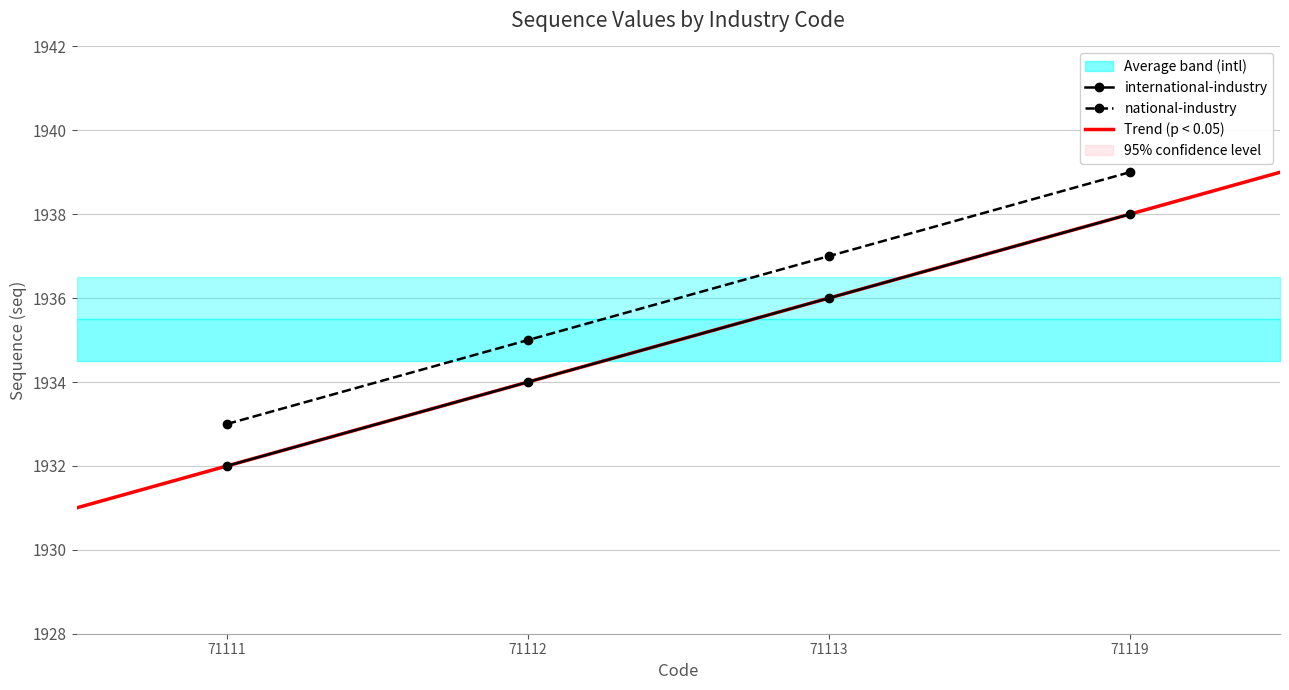

What is the difference between the maximum and minimum values in the national-industry series?

6